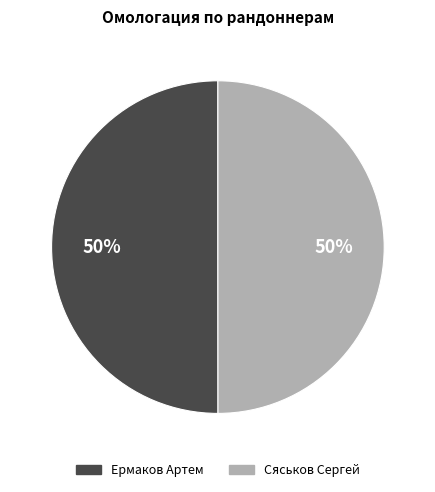

To the nearest percent, what is the average slice percentage?

50%